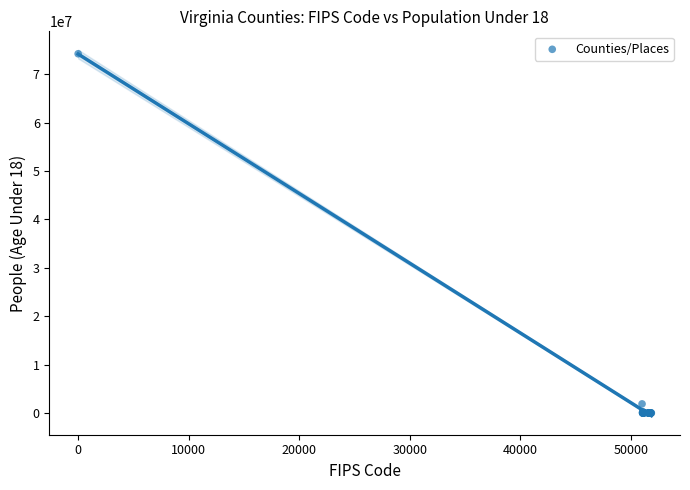

What Y value in the scatter plot is closest to 37117834?

1892752